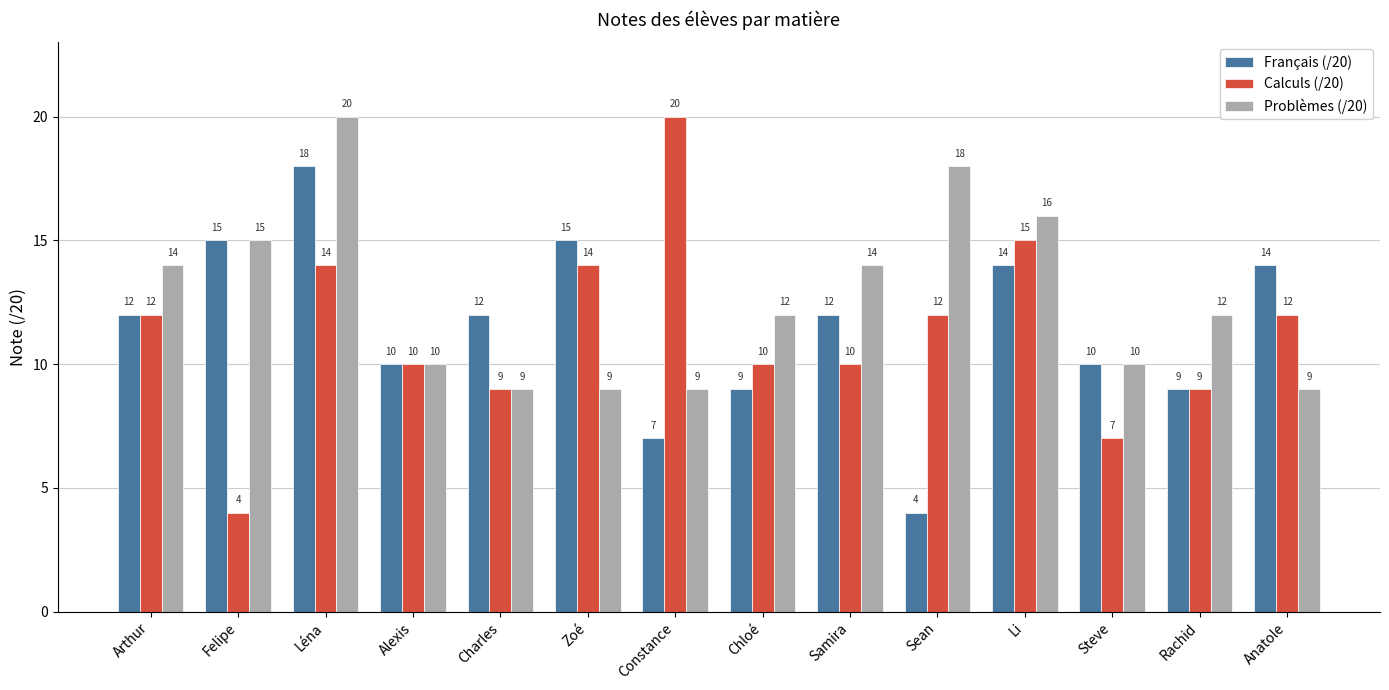

What is the maximum value for Problèmes (/20)?

20